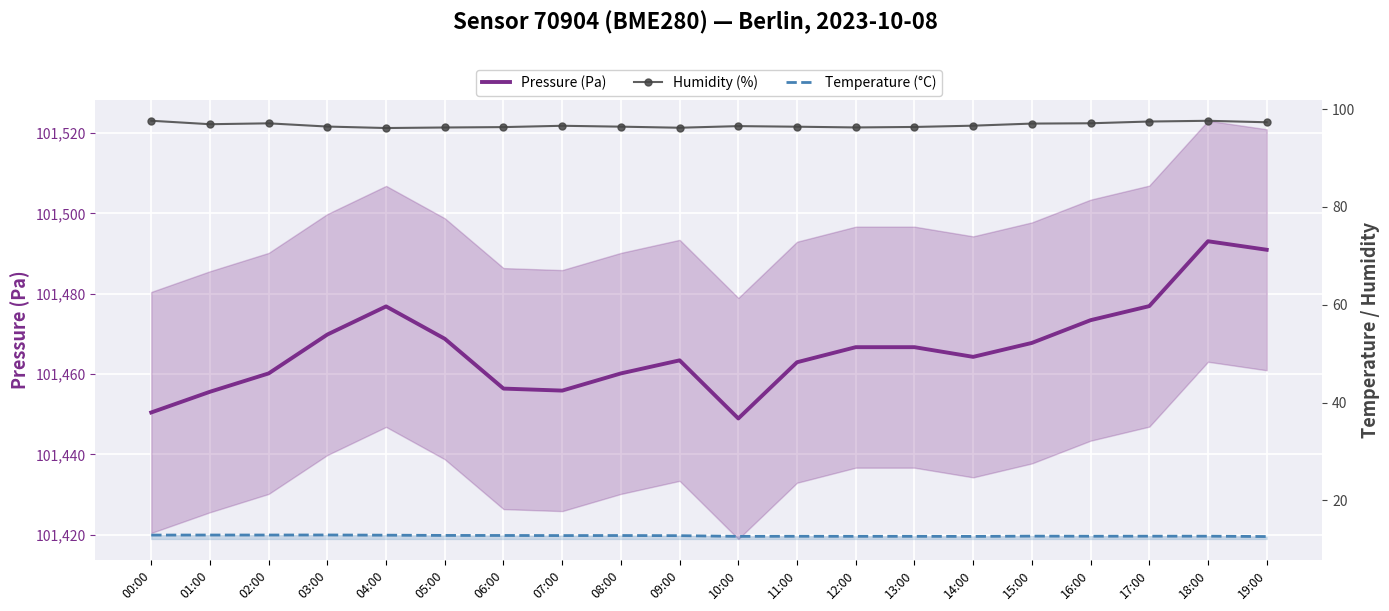

Reading right to left, what are all the values shown in this chart?

Pressure (Pa): 101490.9	101493.1	101476.9	101473.4	101467.8	101464.3	101466.7	101466.7	101462.9	101448.9	101463.4	101460.2	101455.9	101456.4	101468.8	101476.8	101469.8	101460.2	101455.6	101450.4
Humidity (%): 97.3	97.6	97.5	97.1	97.0	96.6	96.3	96.2	96.4	96.5	96.2	96.4	96.6	96.3	96.2	96.1	96.4	97.1	96.9	97.6
Temperature (°C): 12.6	12.7	12.7	12.7	12.7	12.7	12.7	12.7	12.7	12.7	12.8	12.8	12.8	12.8	12.9	12.9	12.9	12.9	12.9	12.9